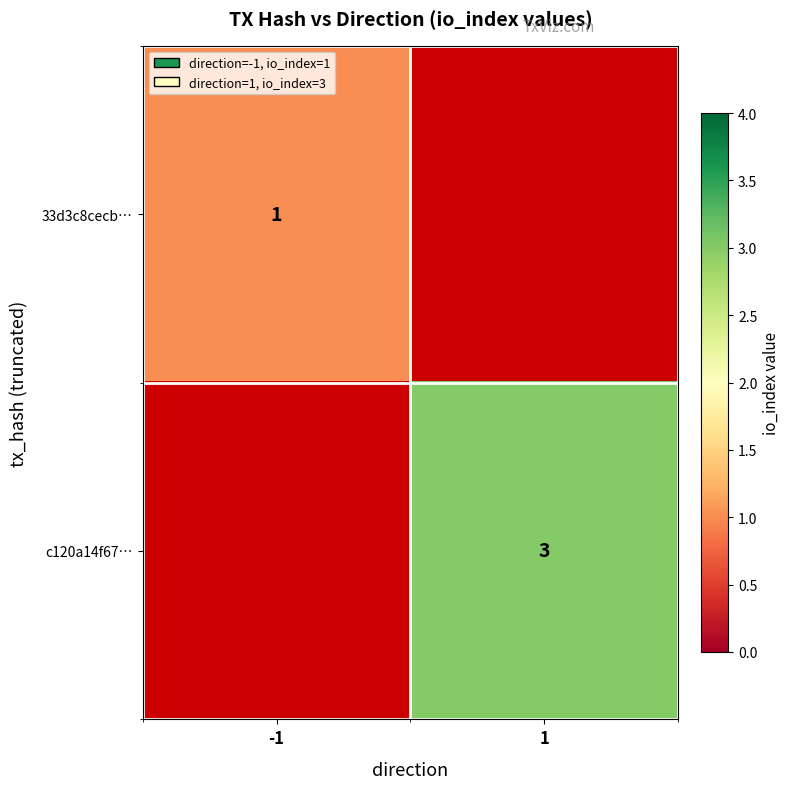

The c120a14f67… series shows 5 at 1. True or false?

False